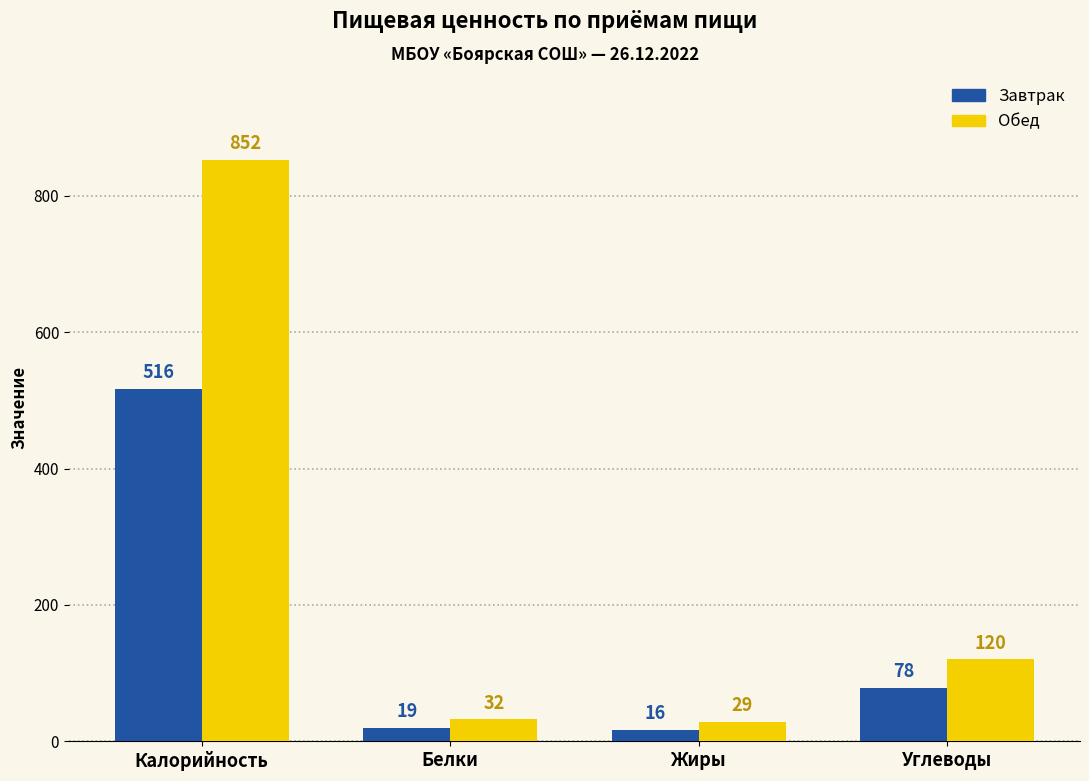

Rank the series at Белки from lowest to highest value.

Завтрак, Обед